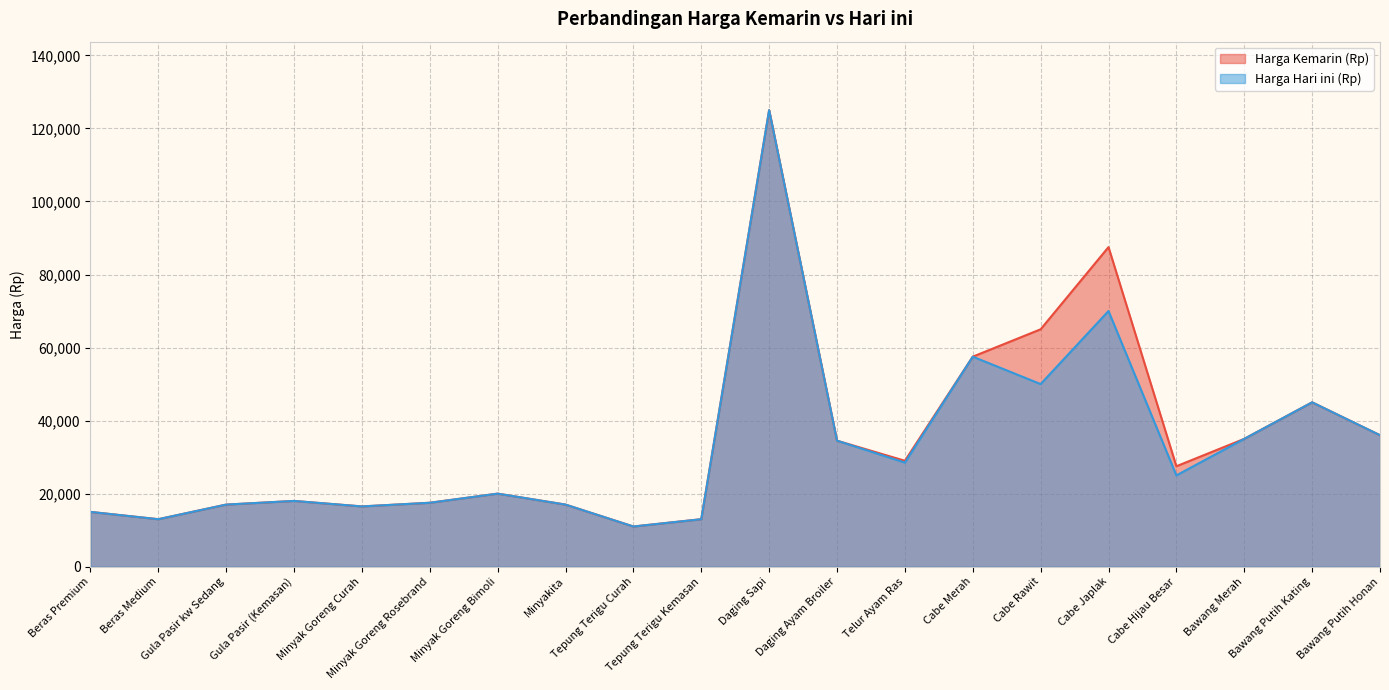

At Bawang Putih Honan, list the series in order from largest to smallest.

Harga Kemarin (Rp), Harga Hari ini (Rp)